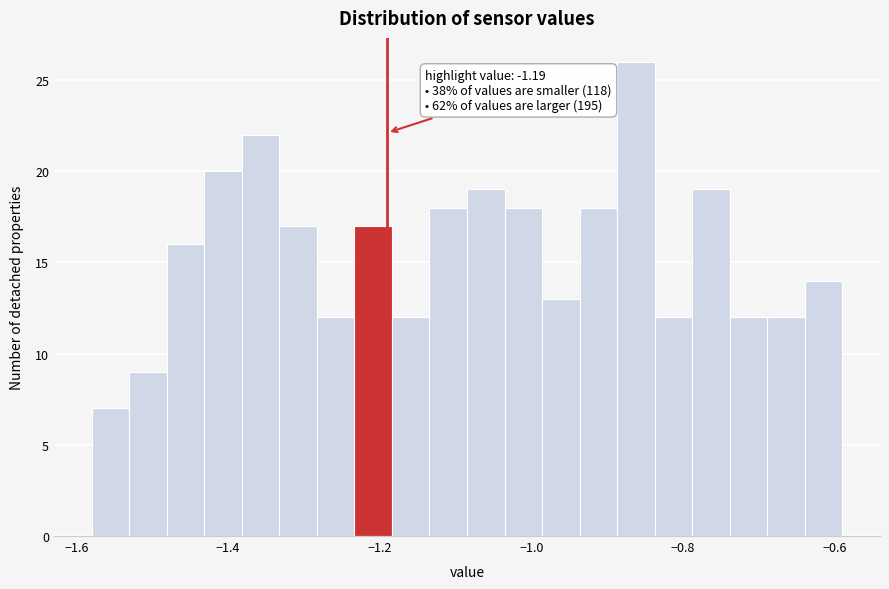

Around what value on the x-axis is the tallest bar? Give the approximate position of its centre, as read against the axis.

-0.86